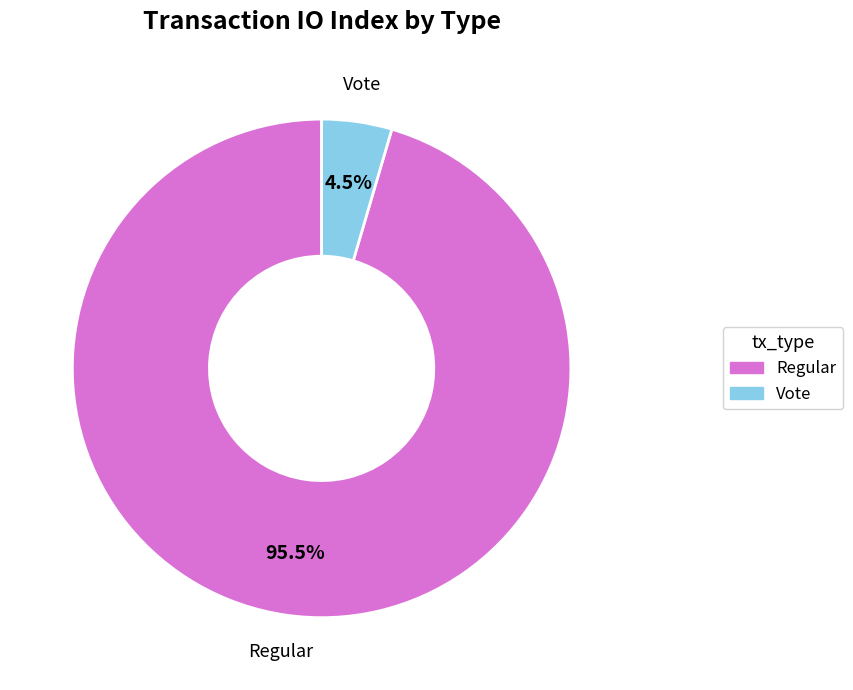

Combined, what portion of the pie is Regular and Vote?

100.0%